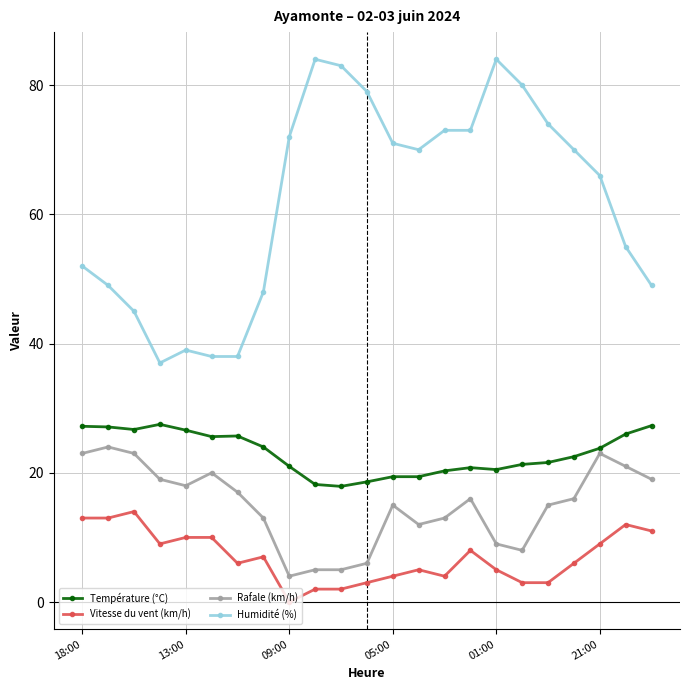

True or false: Rafale (km/h) and Humidité (%) intersect in this chart.

False